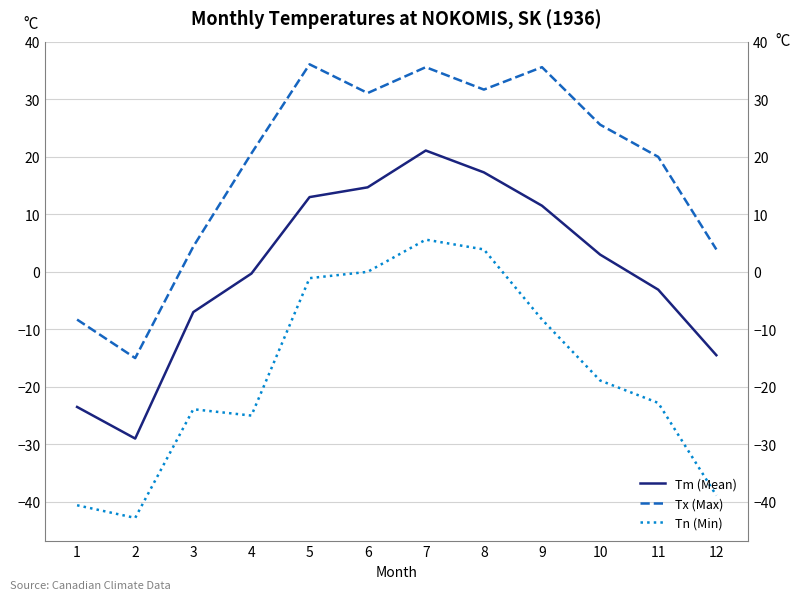

Which series has the largest total across all categories?

Tx (Max)